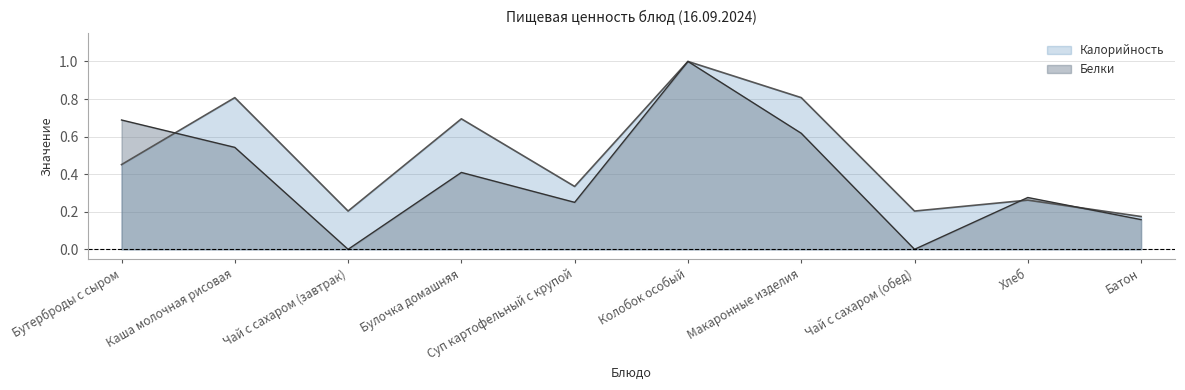

How many interior local valleys does the Белки series have?

3